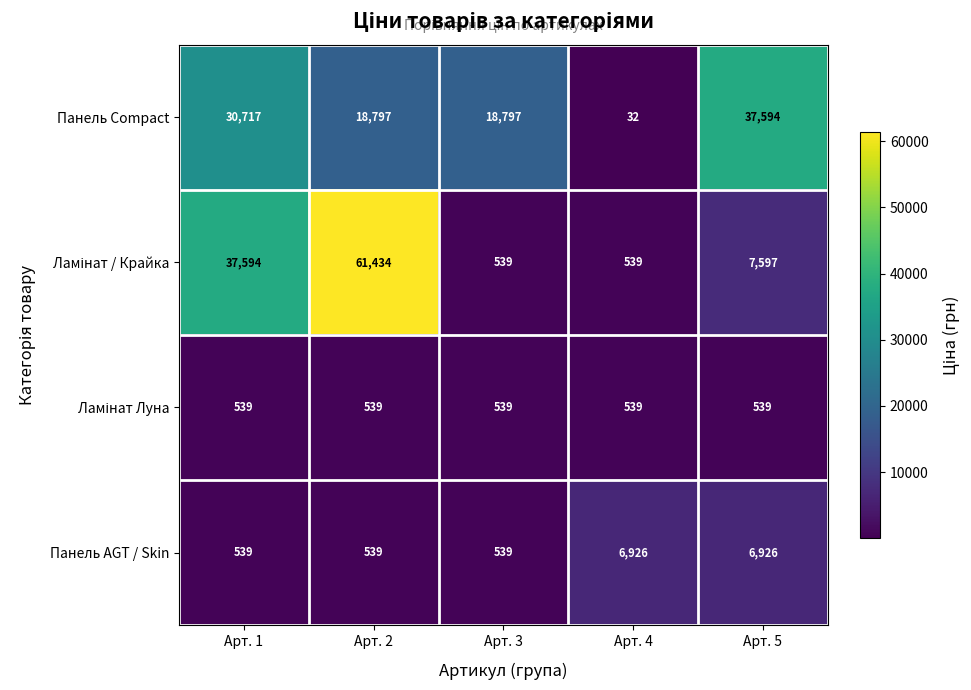

Count the Панель AGT / Skin values in the range 539 to 6926.

5